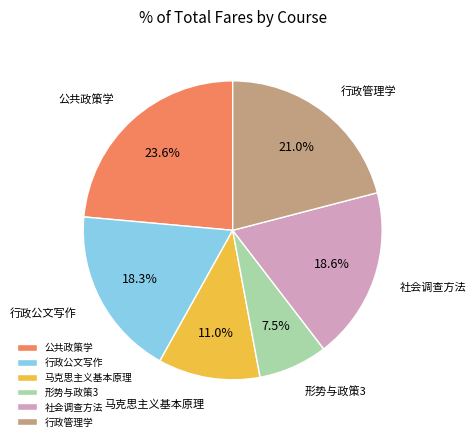

Do 公共政策学 and 行政公文写作 together represent more than half of the pie?

No